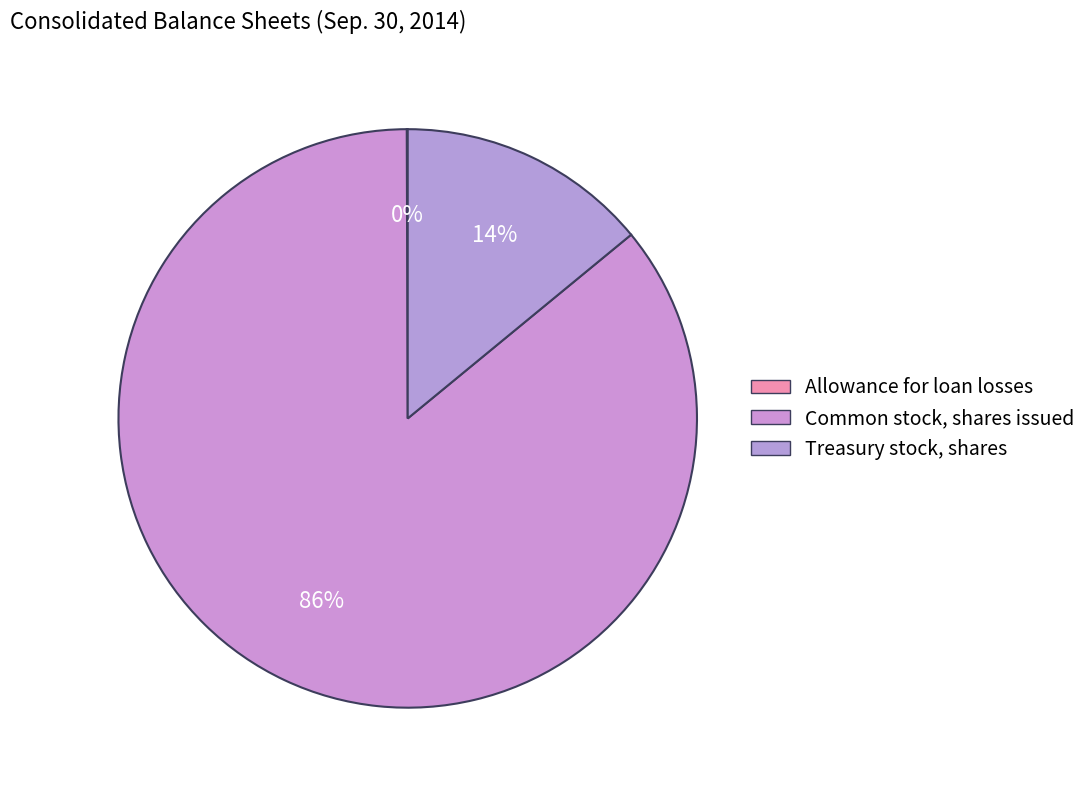

Approximately how many times larger is the value at Common stock, shares issued compared to Allowance for loan losses?

1600.8